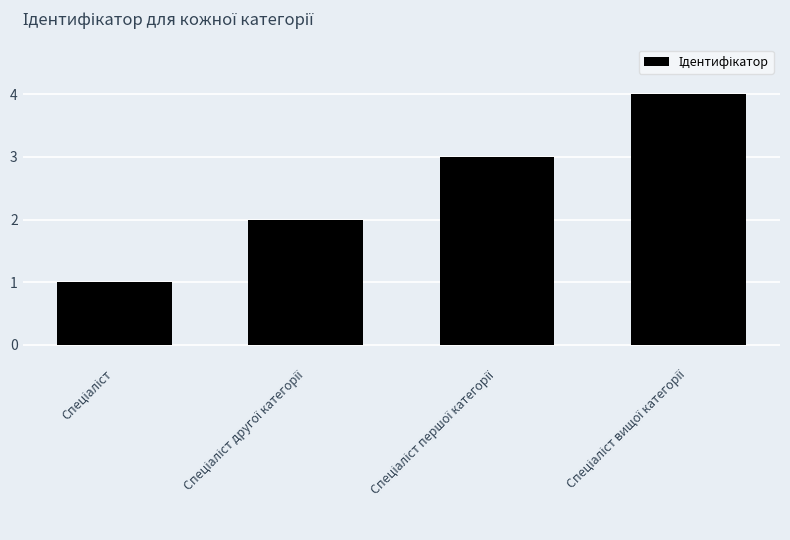

How many bars are there in total?

4